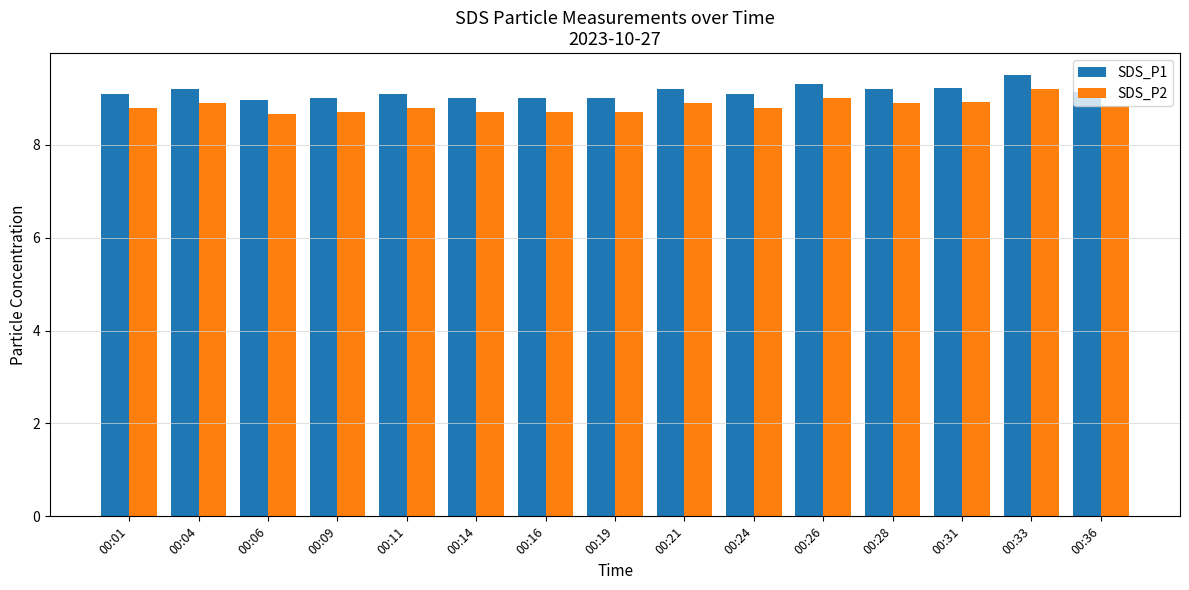

What are all the series names shown in the legend?

SDS_P1, SDS_P2